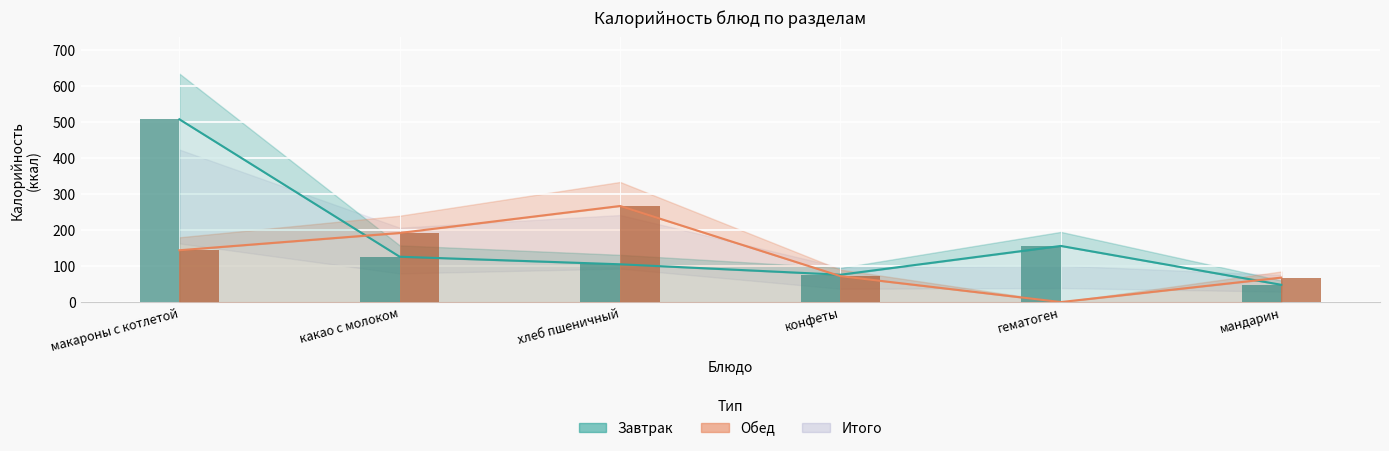

What is the spread (max minus min) of values at какао с молоком?

66